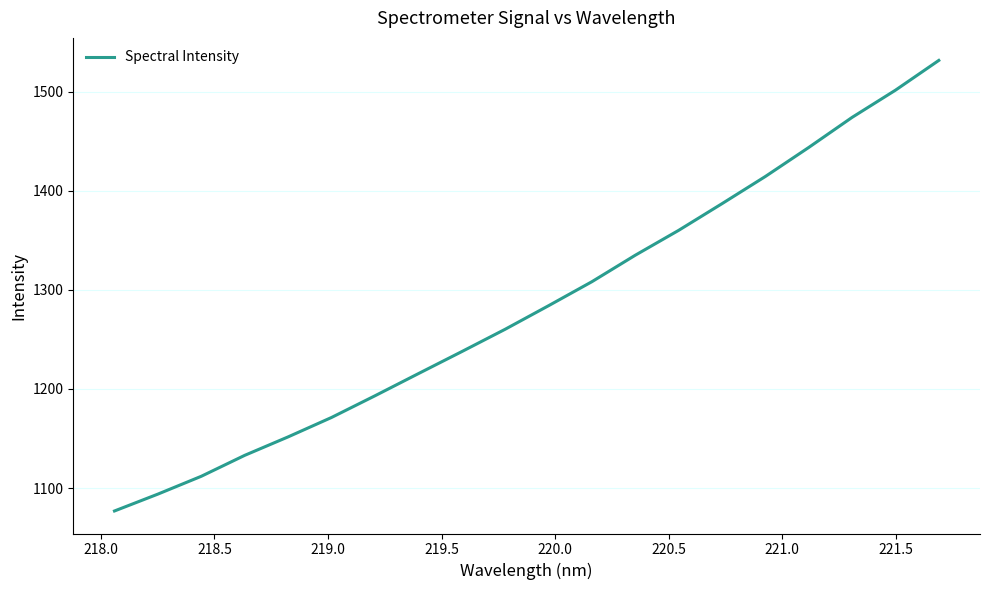

What is the minimum value shown in the chart?

1076.8